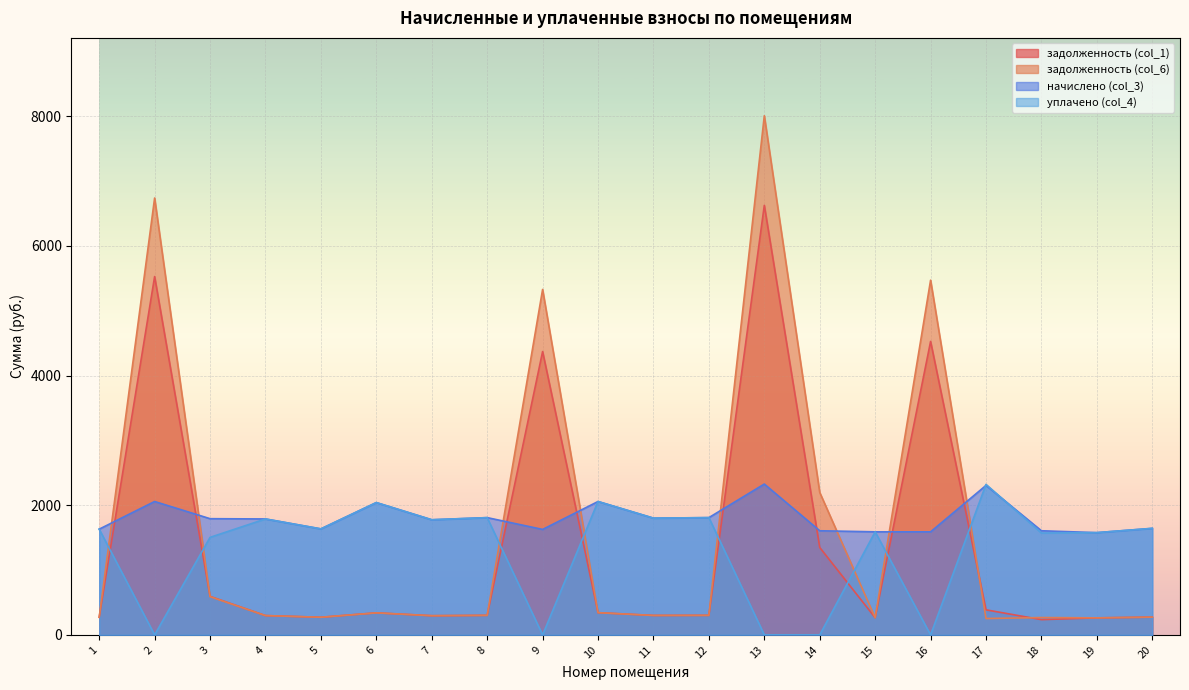

Is it true that уплачено (col_4) equals 839.5 at 11?

False